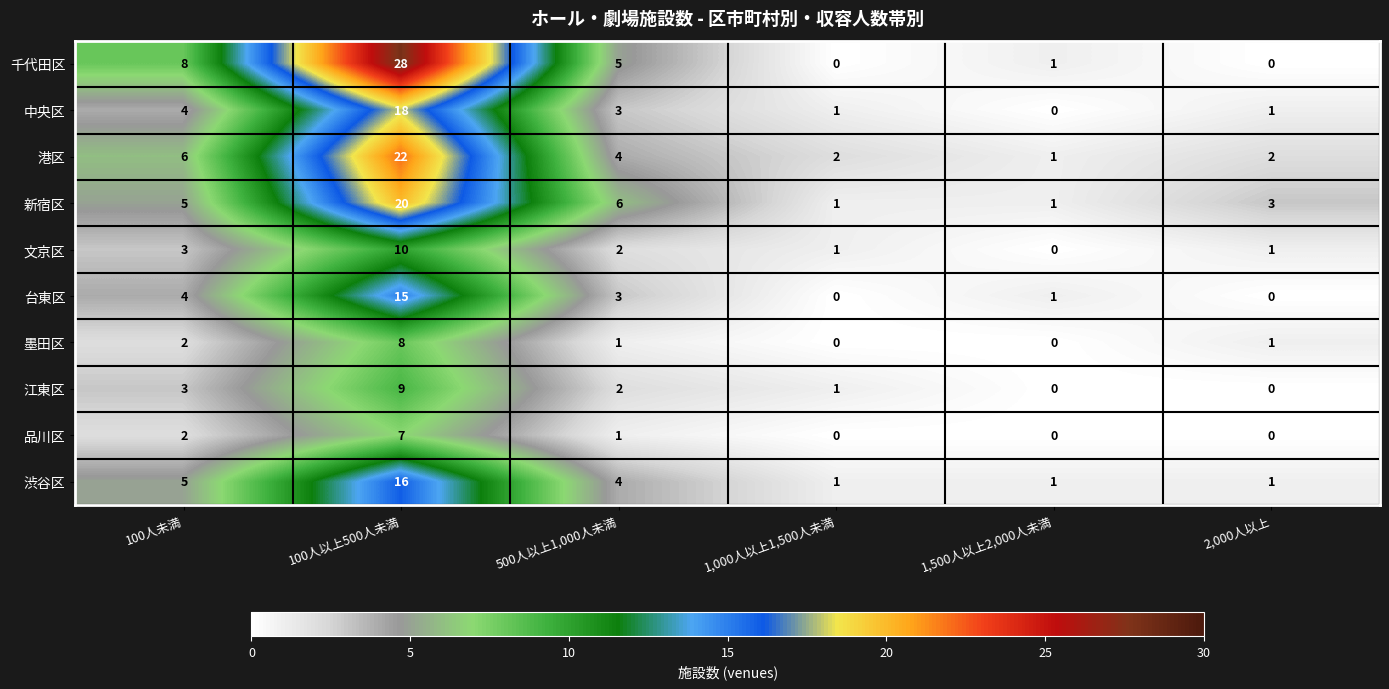

At which label does 品川区 reach its peak?

100人以上500人未満